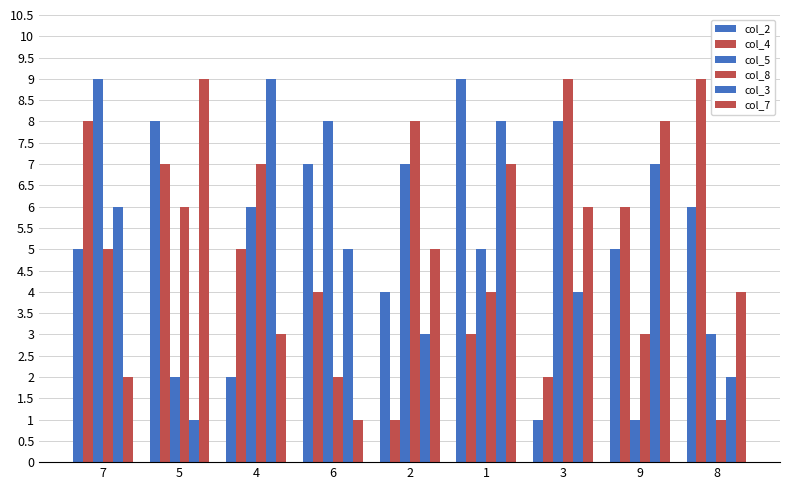

The value of col_7 at 5 is 3. True or false?

False